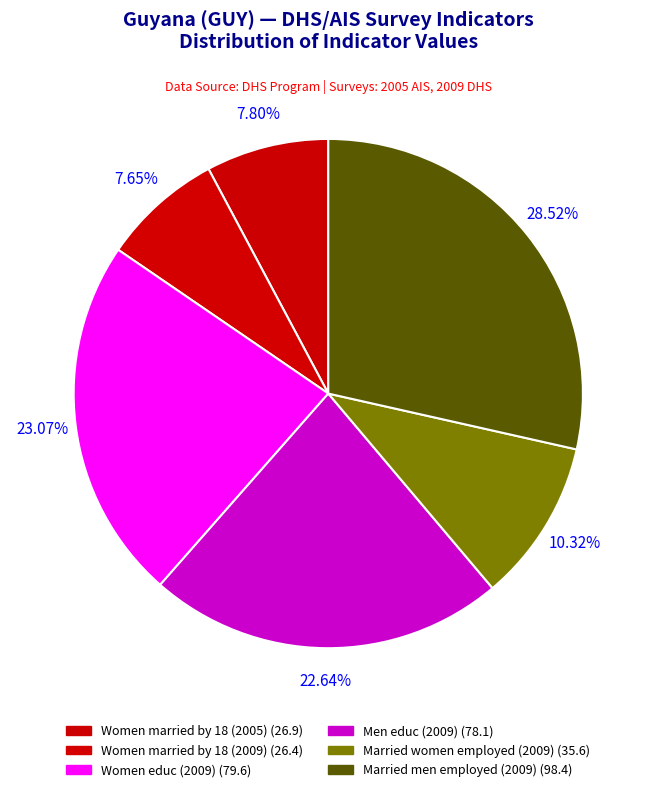

Which slice is the largest?

Married men employed (2009)